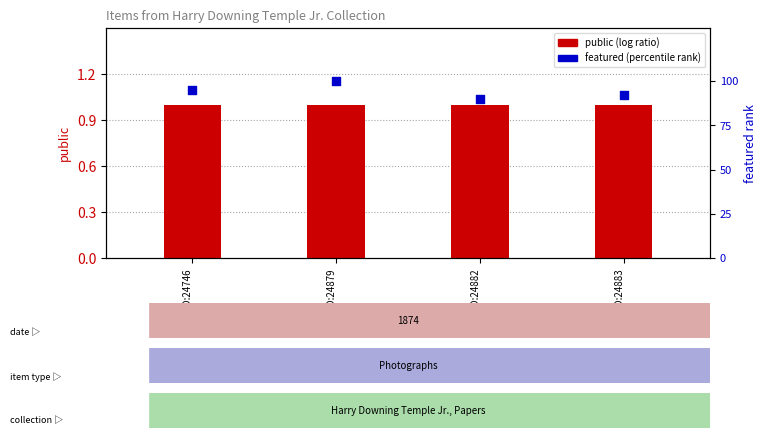

What are all the series names shown in the legend?

public (log ratio), featured (percentile rank)